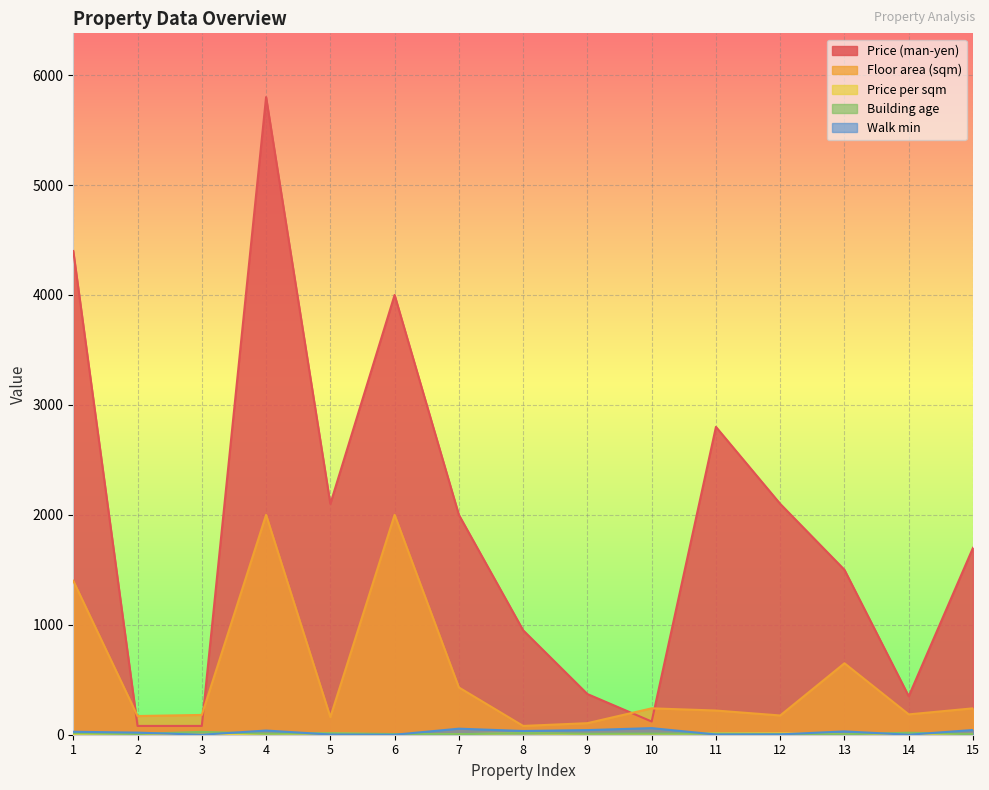

What is the average value of the Price (man-yen) series?

1890.0